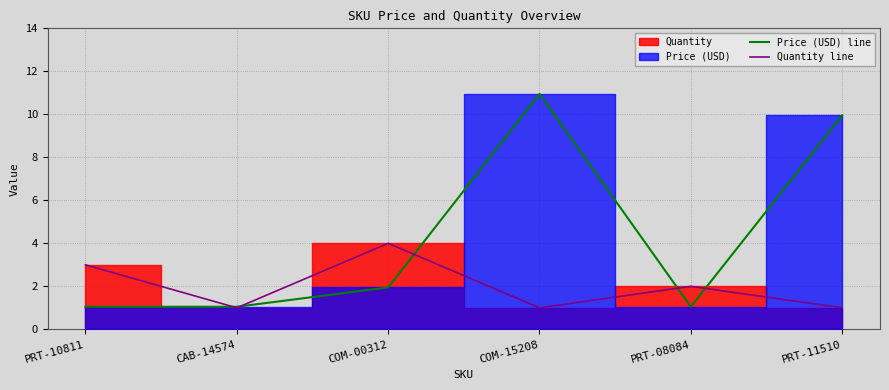

Count the number of categories in the chart.

6